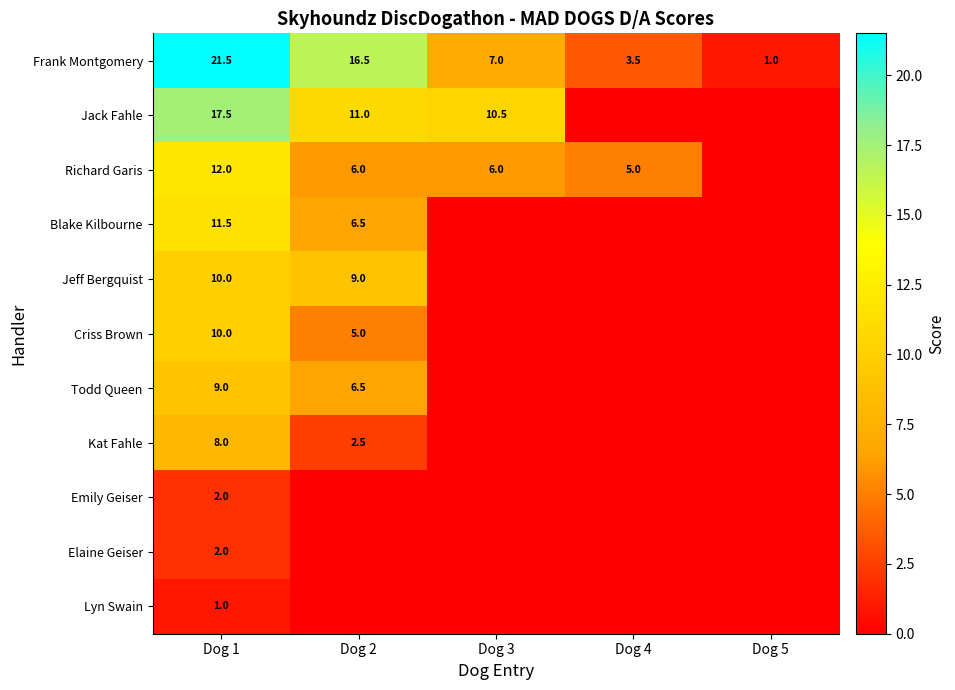

What is the sum of the Frank Montgomery values at Dog 3 and Dog 2?

23.5